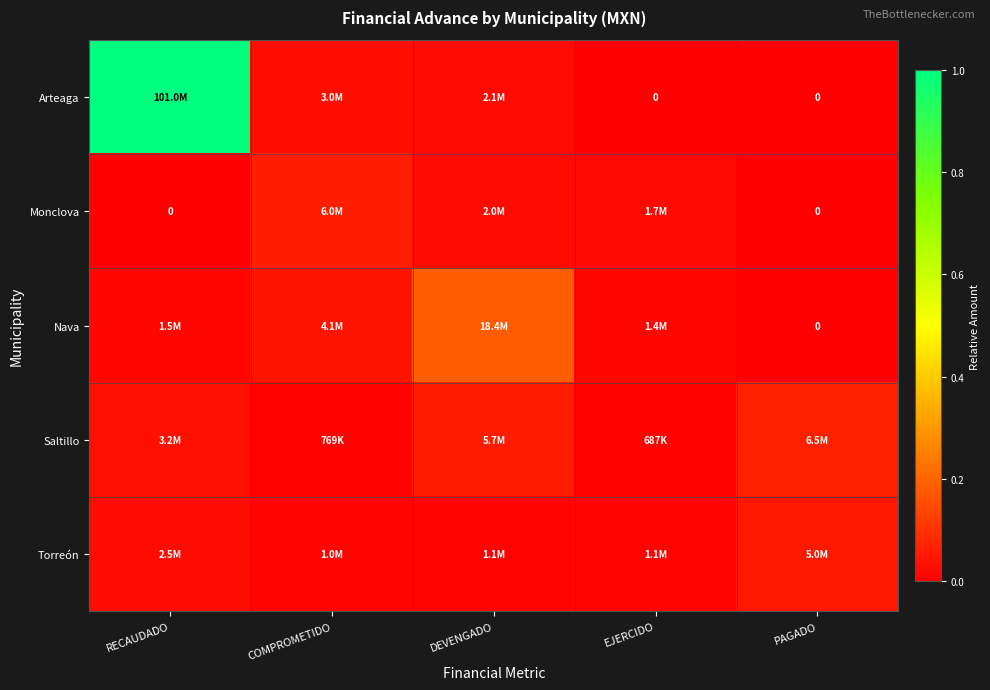

At which category is the sum across all series the highest?

RECAUDADO